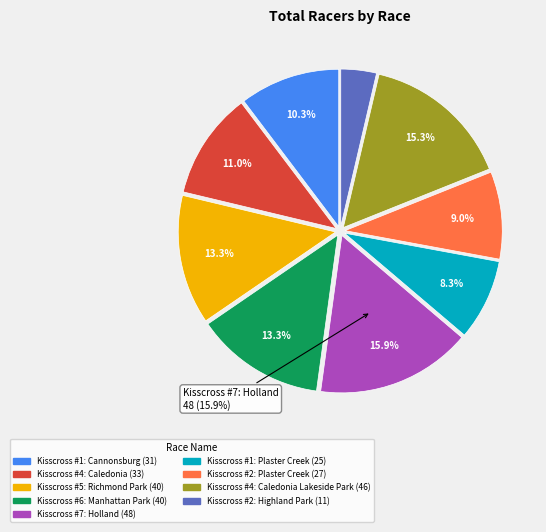

Is there a majority slice in this chart?

No